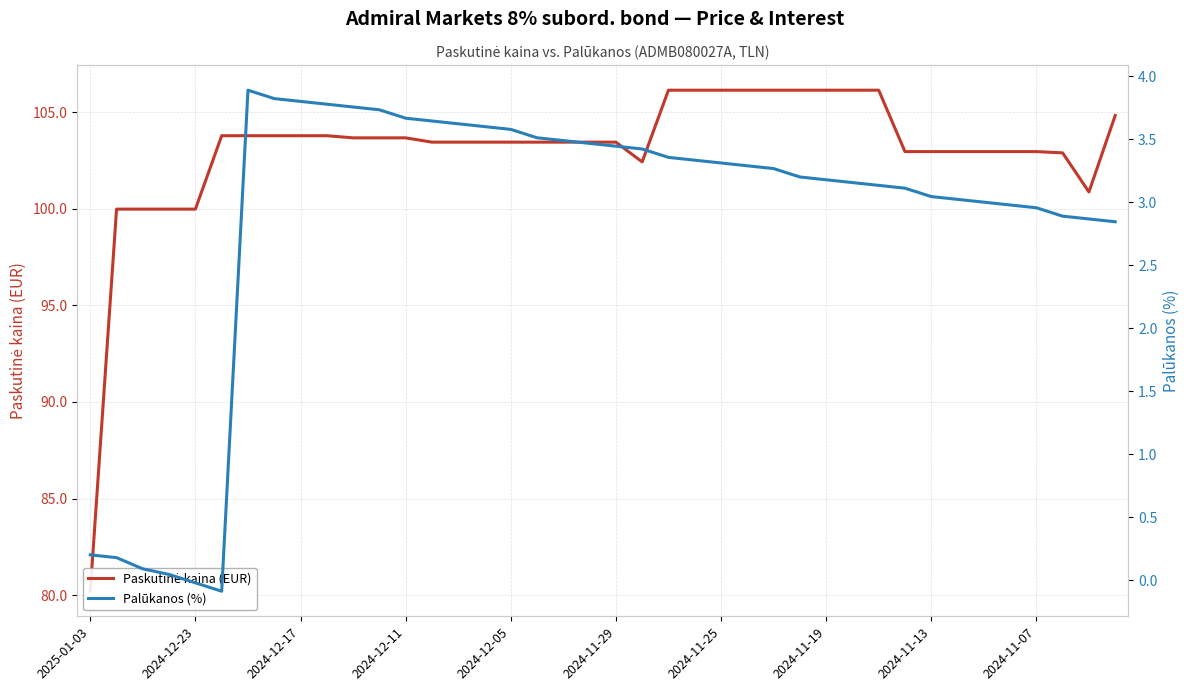

How many data points in Palūkanos (%) are above 3?

28